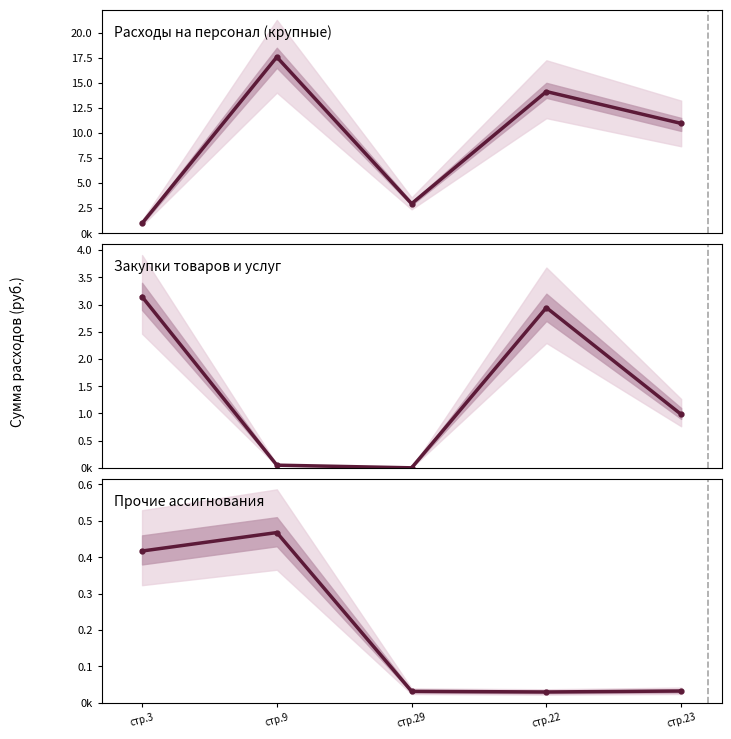

Reading right to left, what are all the values shown in this chart?

Расходы на персонал (крупные): стр.23=10951400	стр.22=14128400	стр.29=2944000	стр.9=17571200	стр.3=982800
Закупки товаров и услуг: стр.23=982800	стр.22=2944000	стр.29=1736	стр.9=50763	стр.3=3145000
Прочие ассигнования: стр.23=32000	стр.22=29364	стр.29=31100	стр.9=467700	стр.3=416937